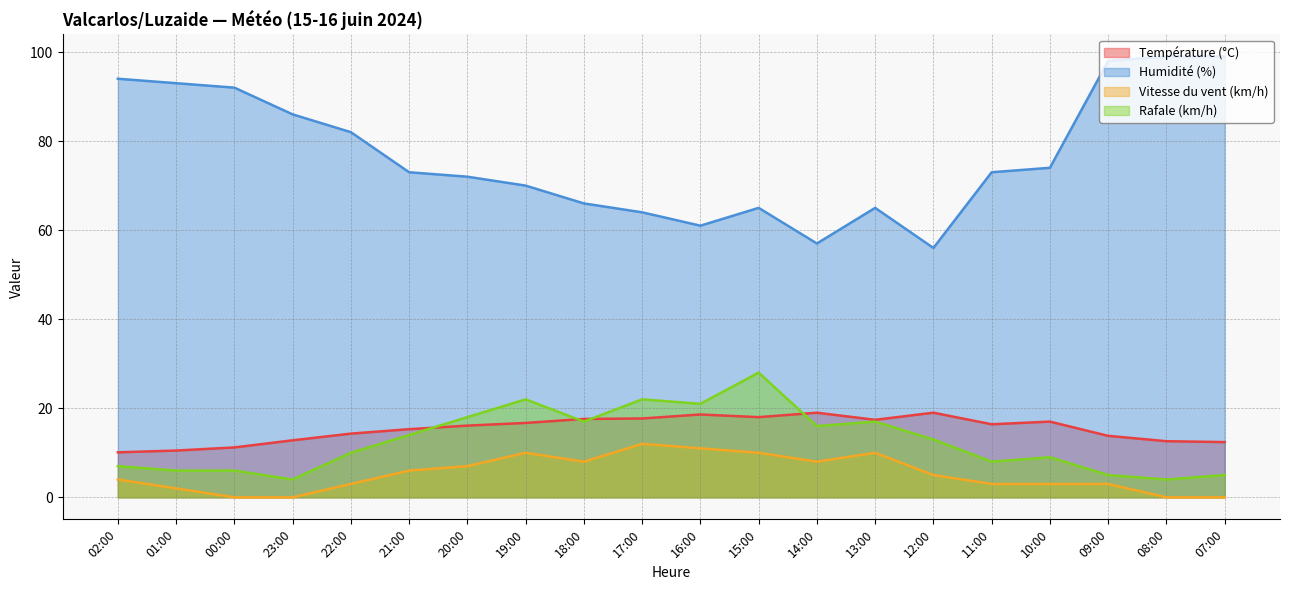

Reading left to right, list all the values displayed in this chart.

Température (°C): 10.1	10.5	11.2	12.8	14.3	15.3	16.1	16.7	17.6	17.7	18.6	18.0	19.0	17.4	19.0	16.4	17.0	13.8	12.6	12.4
Humidité (%): 94.0	93.0	92.0	86.0	82.0	73.0	72.0	70.0	66.0	64.0	61.0	65.0	57.0	65.0	56.0	73.0	74.0	98.0	99.0	99.0
Vitesse du vent (km/h): 4.0	2.0	0.0	0.0	3.0	6.0	7.0	10.0	8.0	12.0	11.0	10.0	8.0	10.0	5.0	3.0	3.0	3.0	0.0	0.0
Rafale (km/h): 7.0	6.0	6.0	4.0	10.0	14.0	18.0	22.0	17.0	22.0	21.0	28.0	16.0	17.0	13.0	8.0	9.0	5.0	4.0	5.0